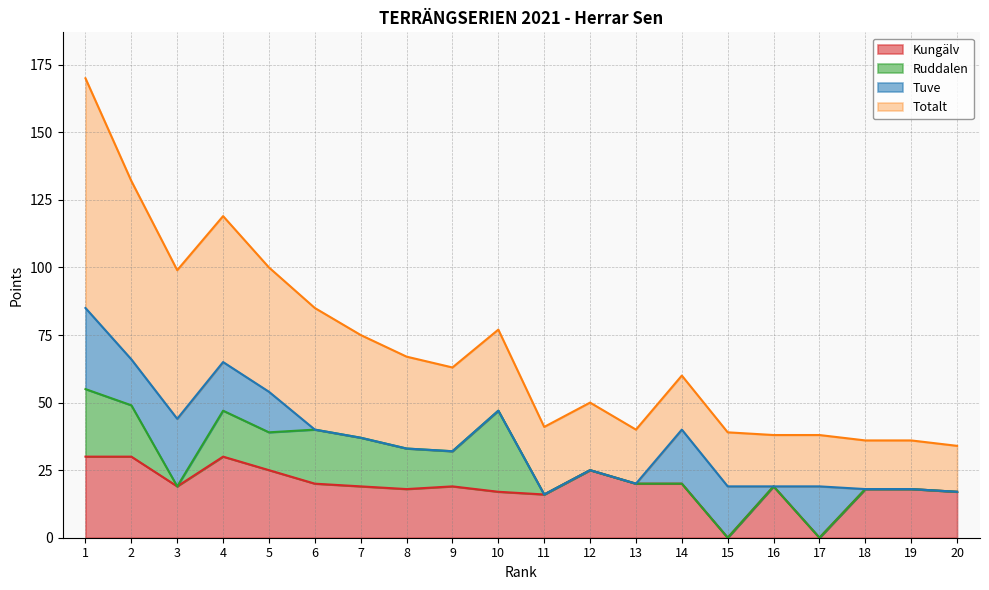

How many data points in Kungälv are less than 19?

8